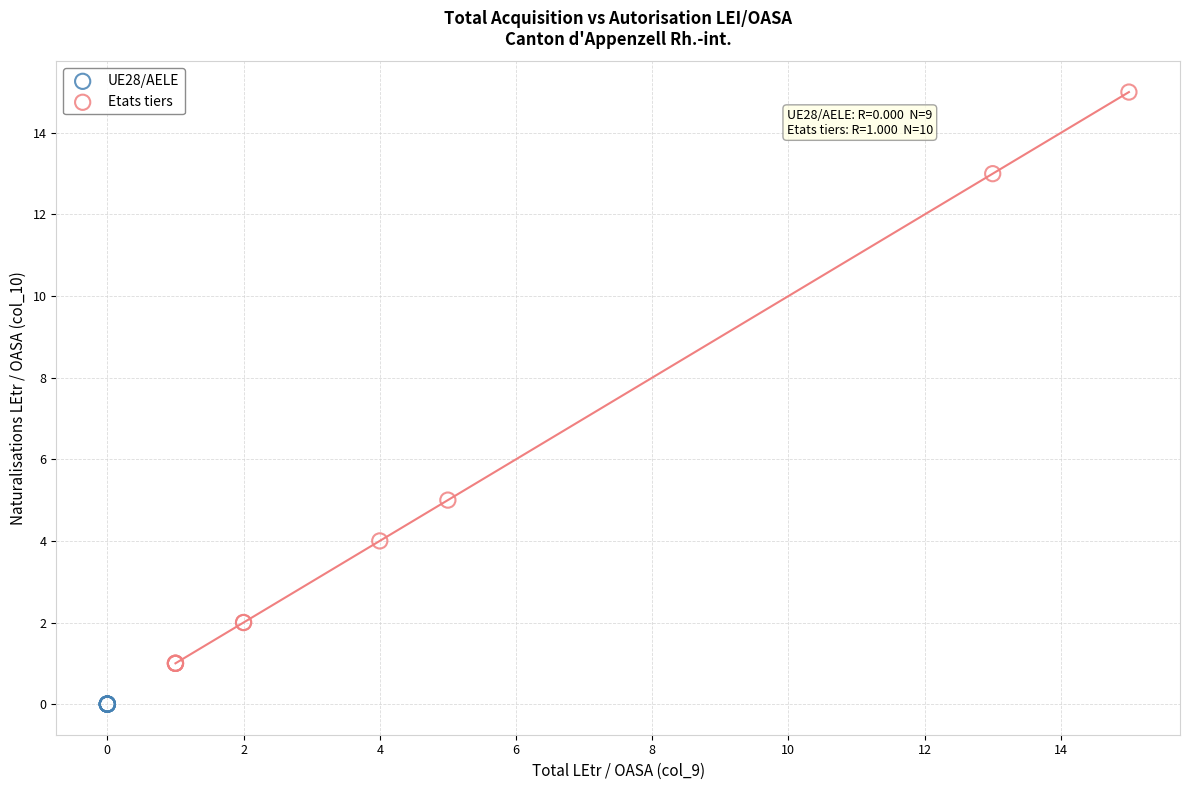

Which series contains the lowest Y value?

UE28/AELE